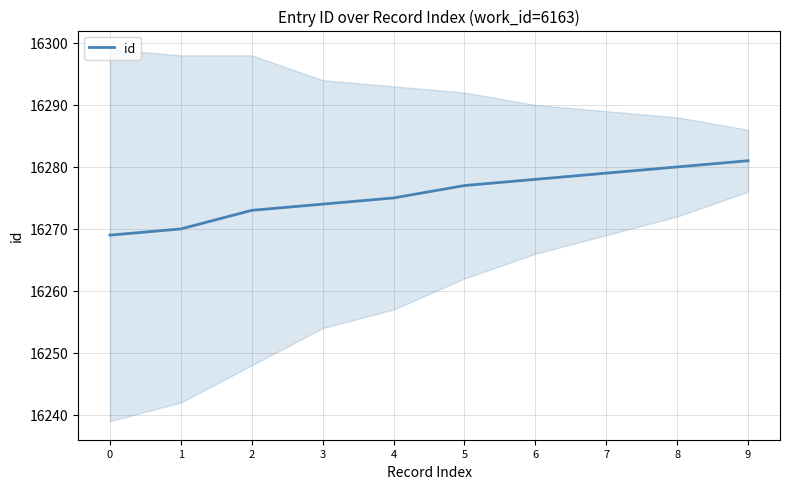

What is the ratio of the value at 1 to the value at 5?

1.0